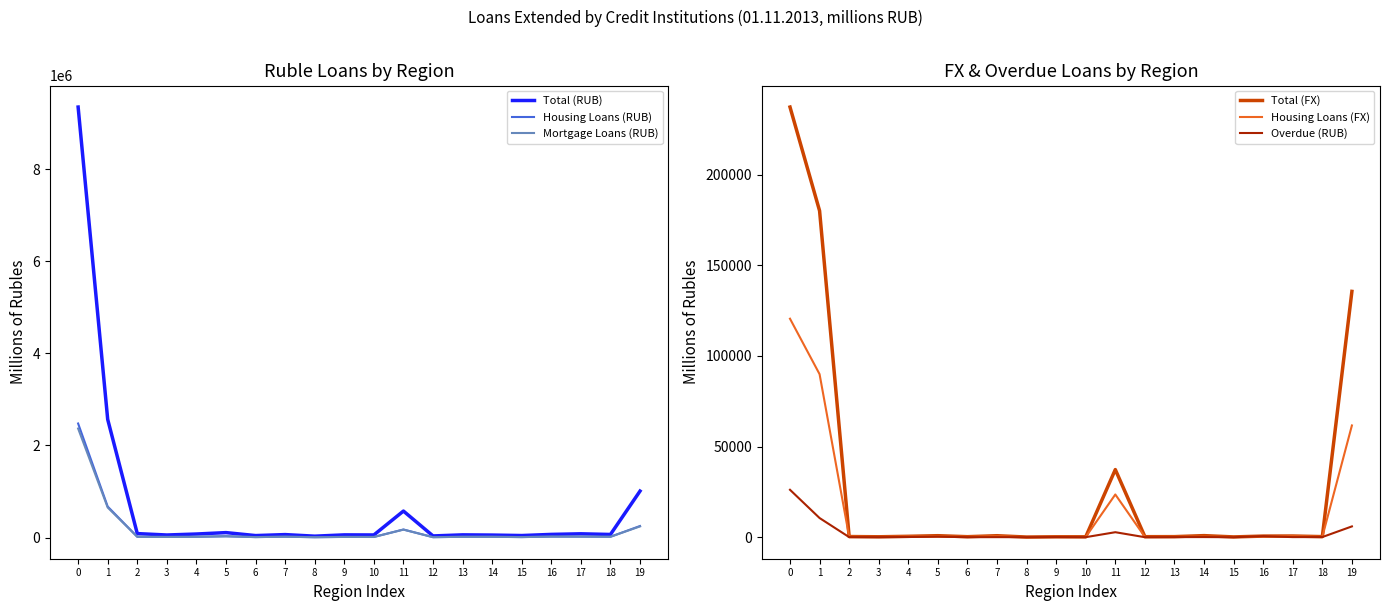

How many data points in Overdue (RUB) are above 101?

9